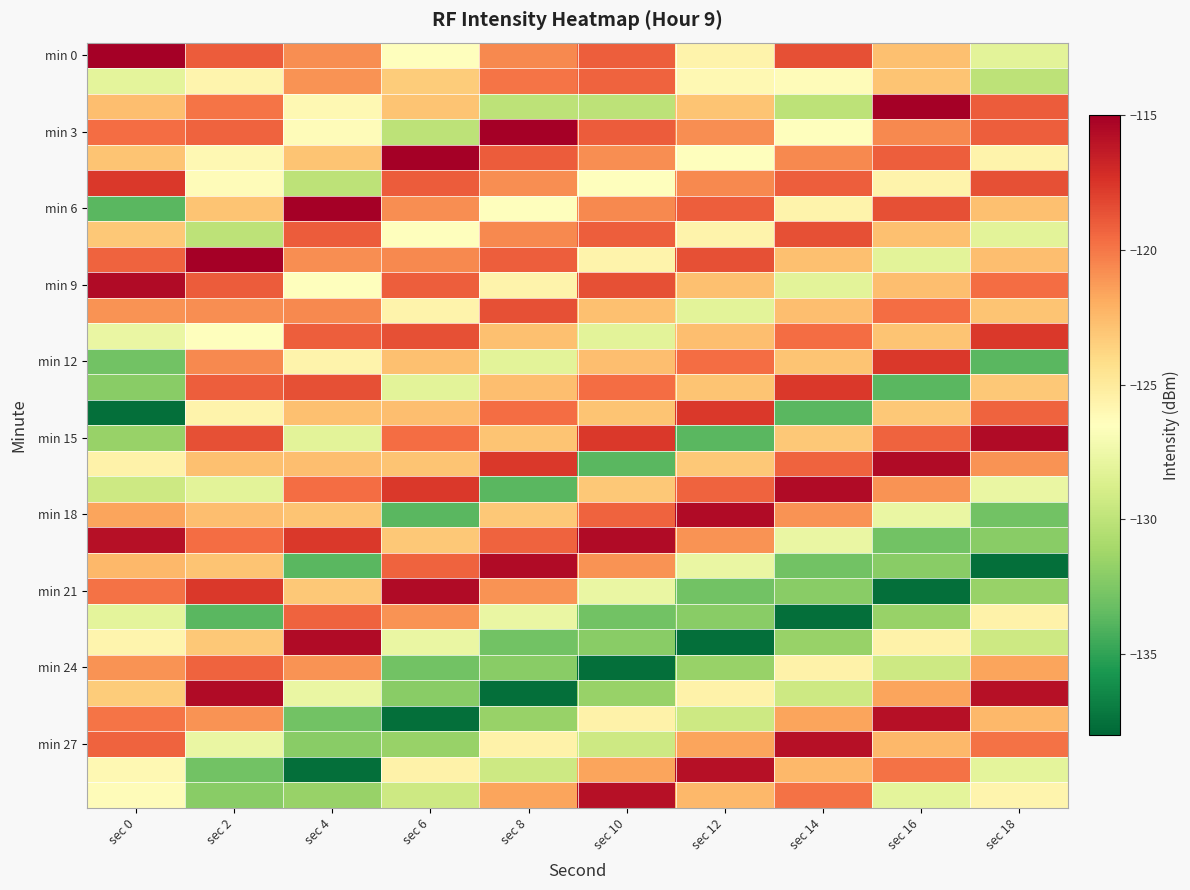

Which label corresponds to the largest value in the chart?

sec 0